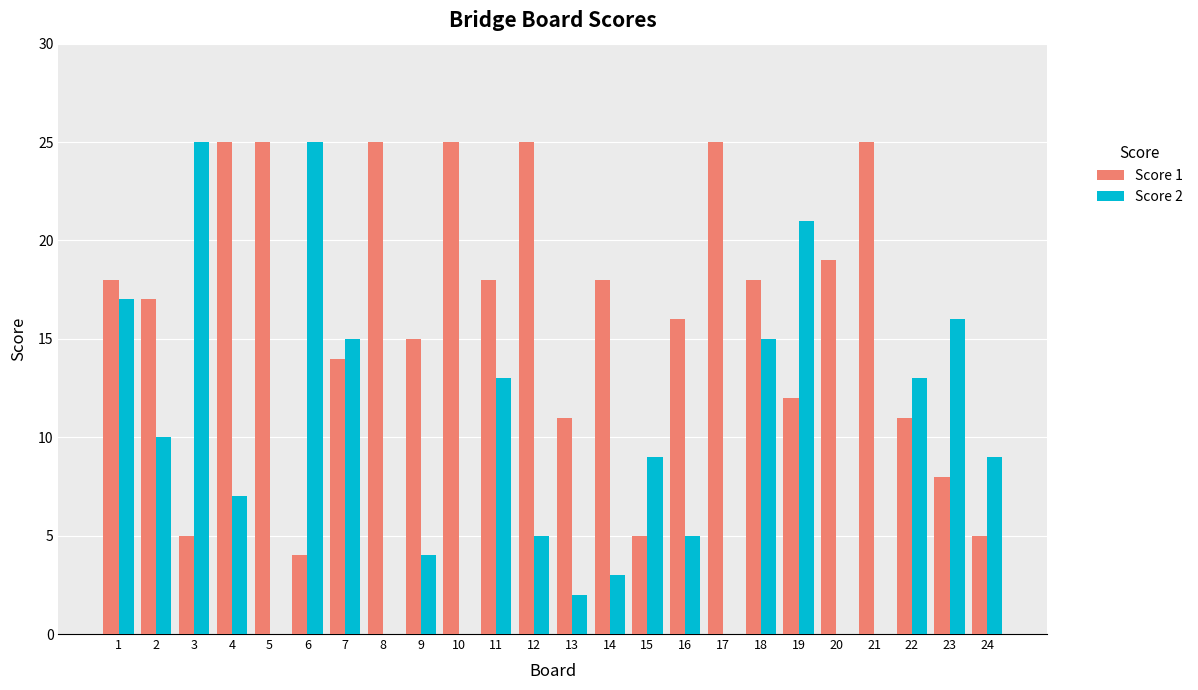

At which category is the sum across all series the highest?

1